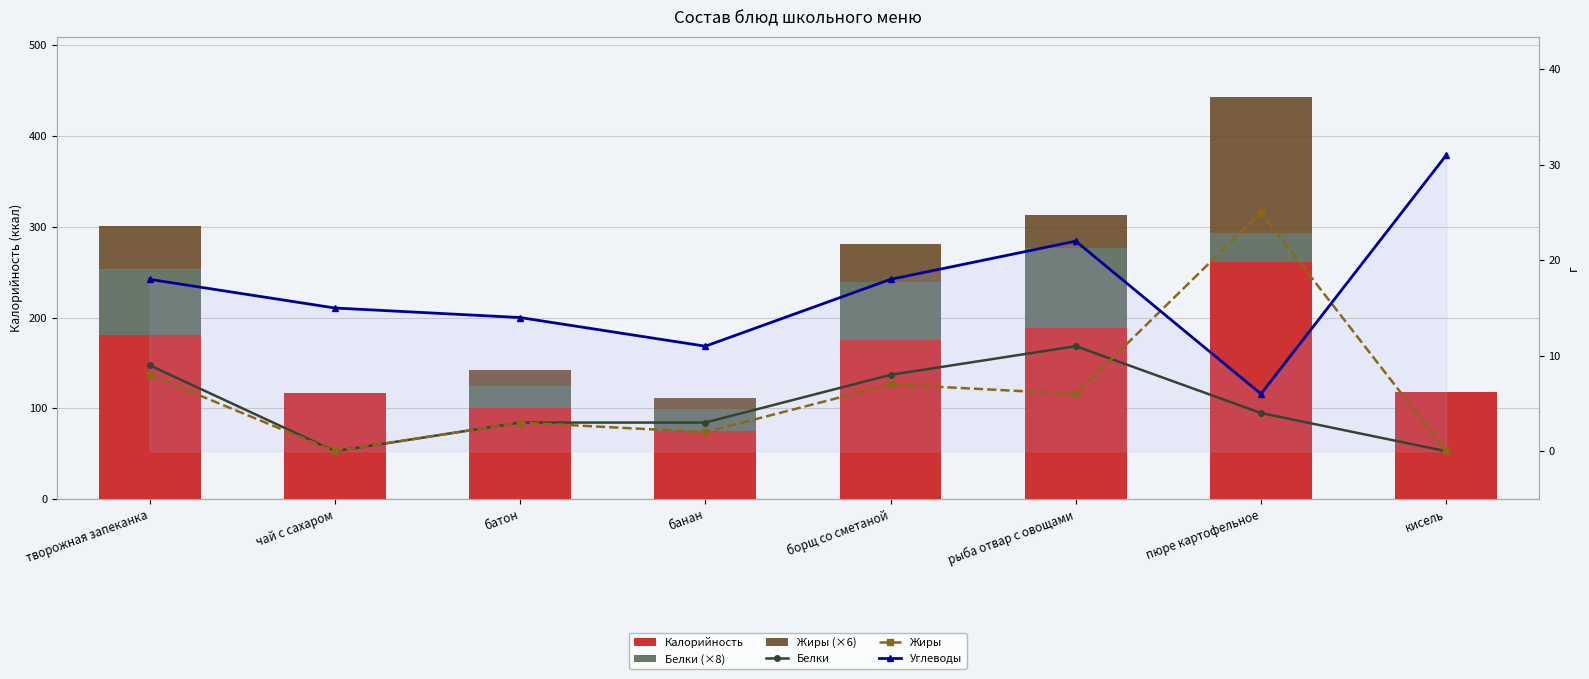

What is the difference between the second highest and minimum values in the Калорийность series?

114